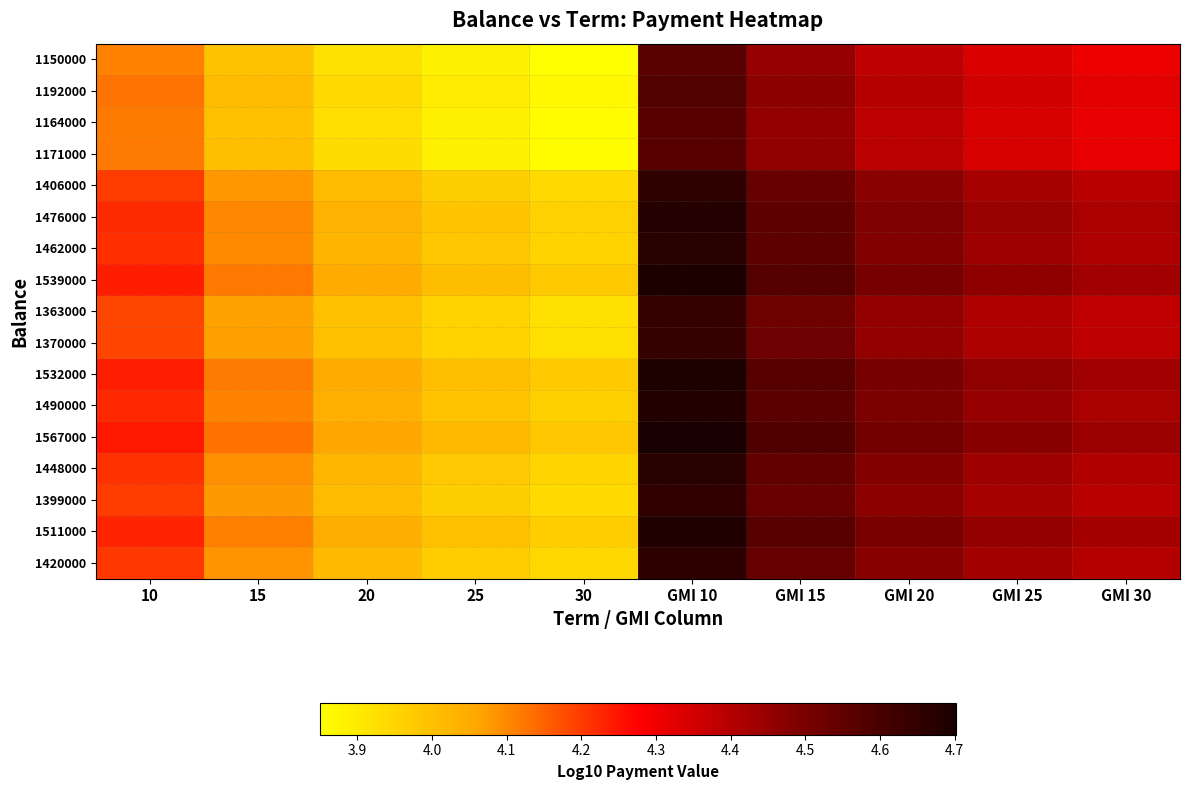

What is the spread (max minus min) of values at GMI 15?

0.1